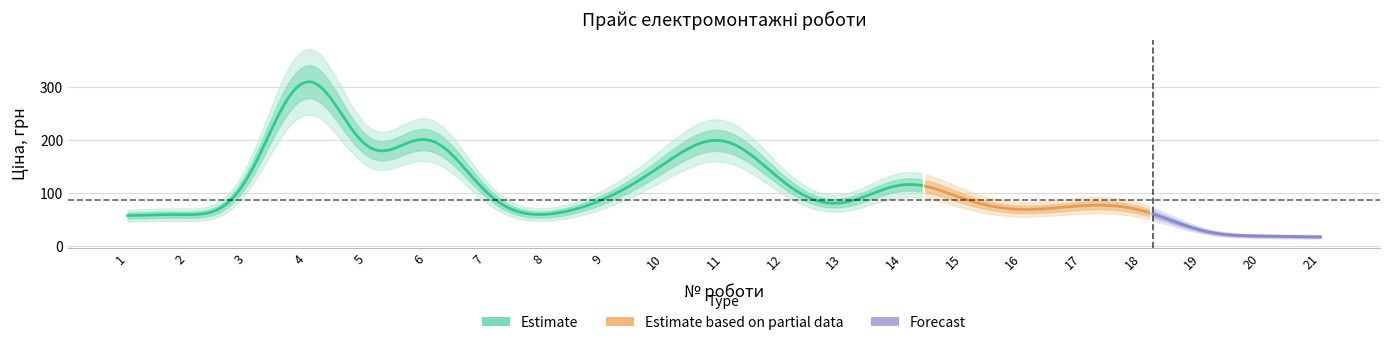

Count the number of categories in the chart.

21